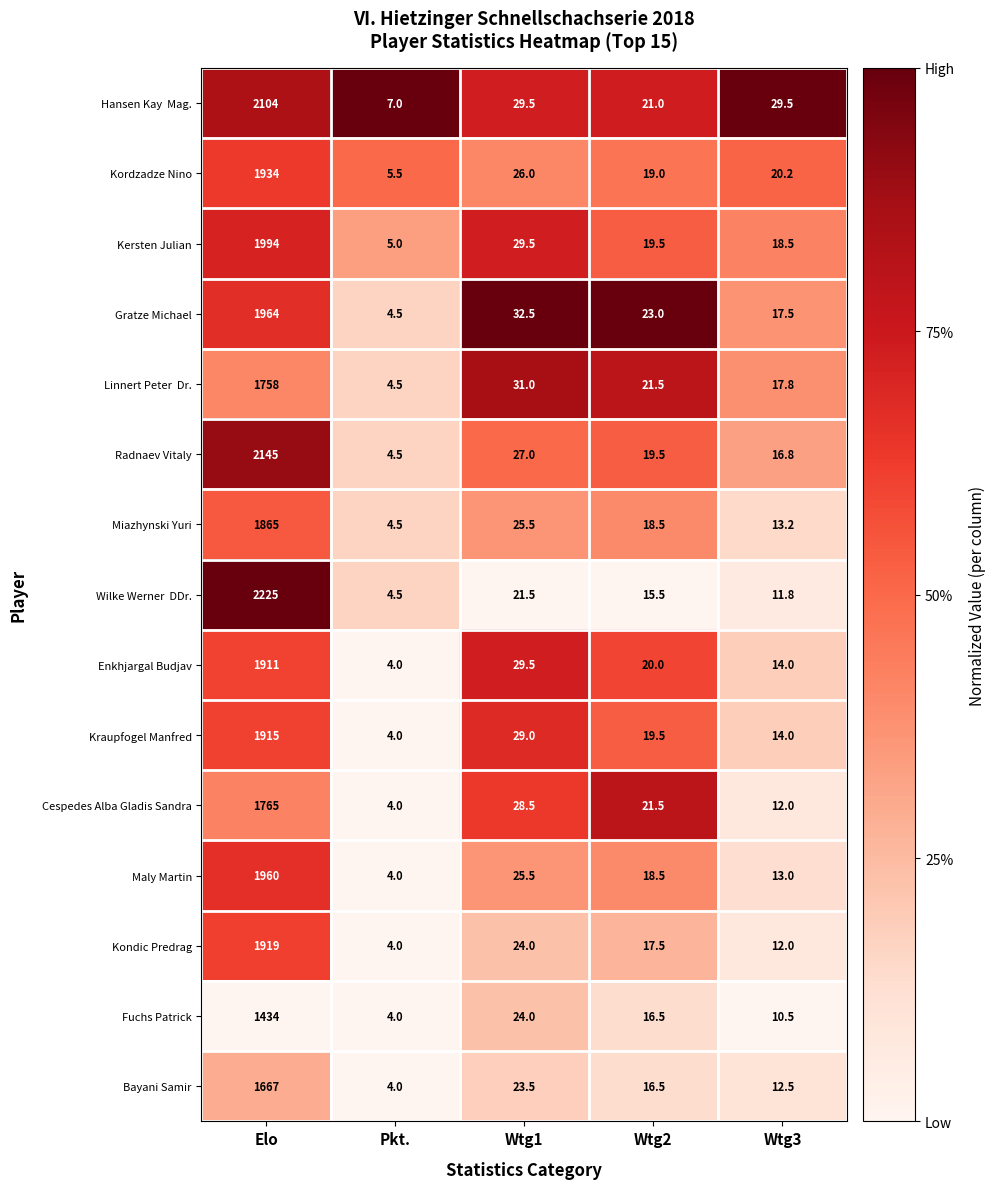

What is the total value across all series at Wtg2?

287.5